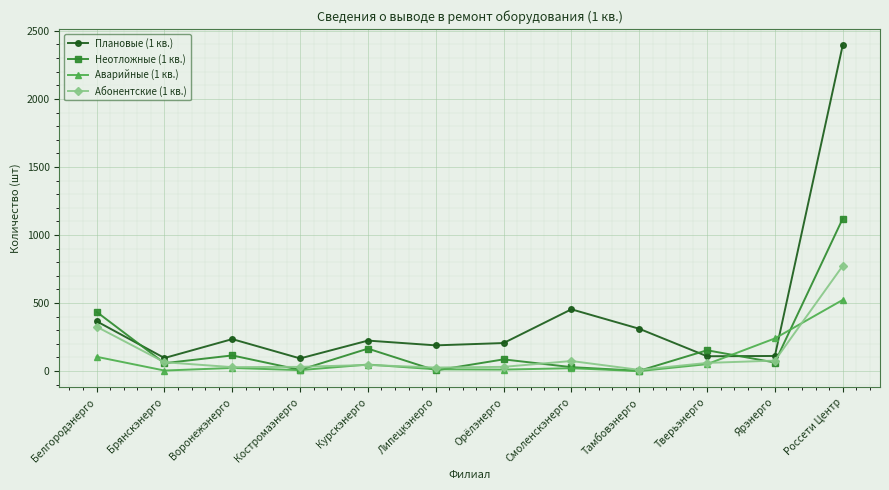

What is the label of the 5th point from the left?

Курскэнерго